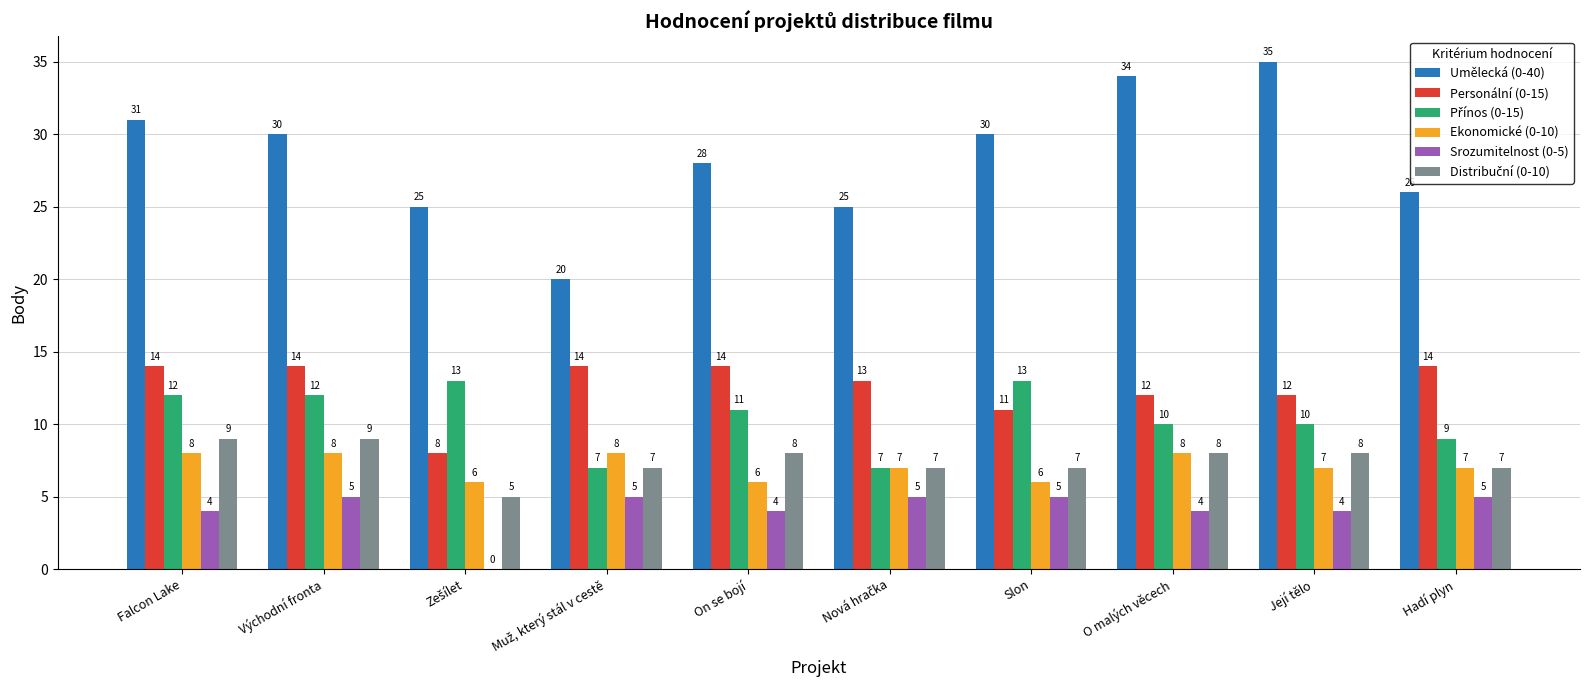

Which series has the largest total across all categories?

Umělecká (0-40)